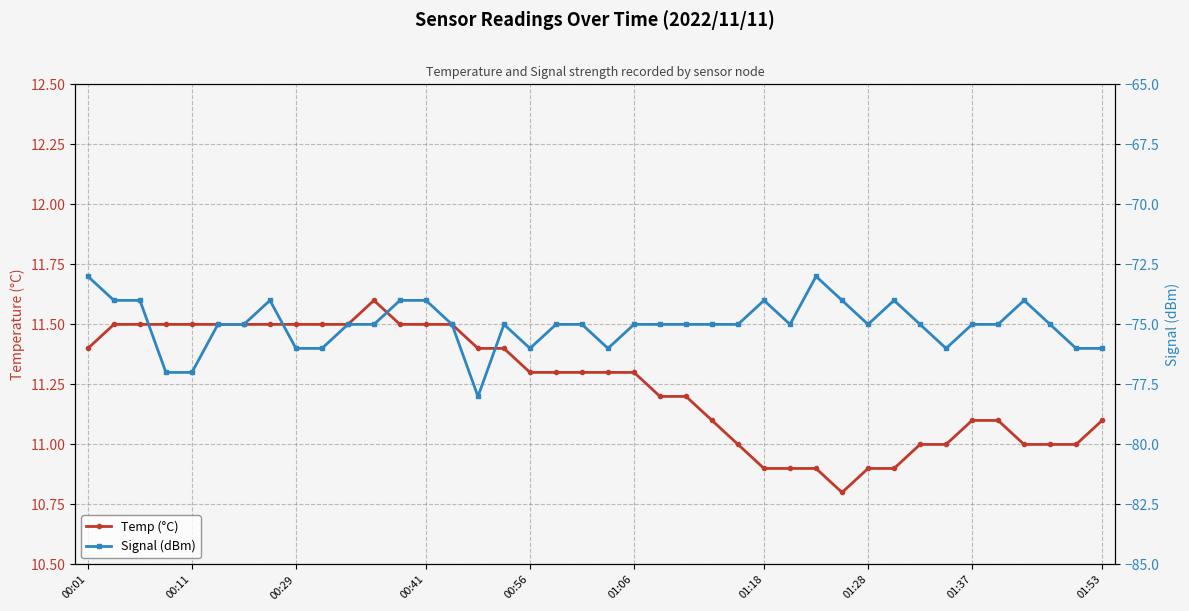

True or false: Temp (°C) and Signal (dBm) intersect in this chart.

False